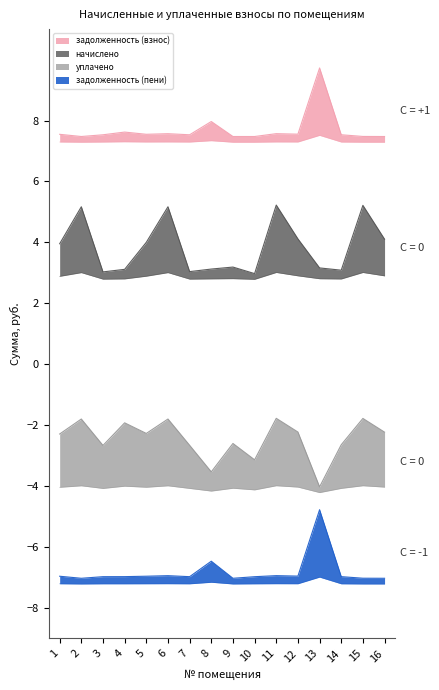

The уплачено series shows -1.8 at 11. True or false?

True